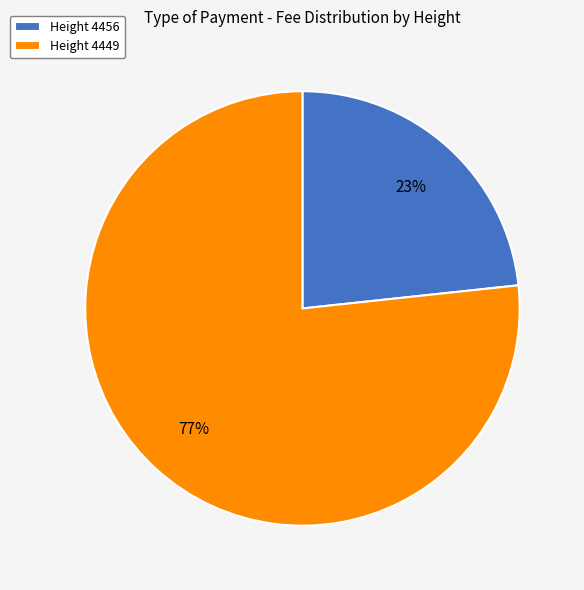

To the nearest percent, what percentage of the pie is Height 4456?

23%